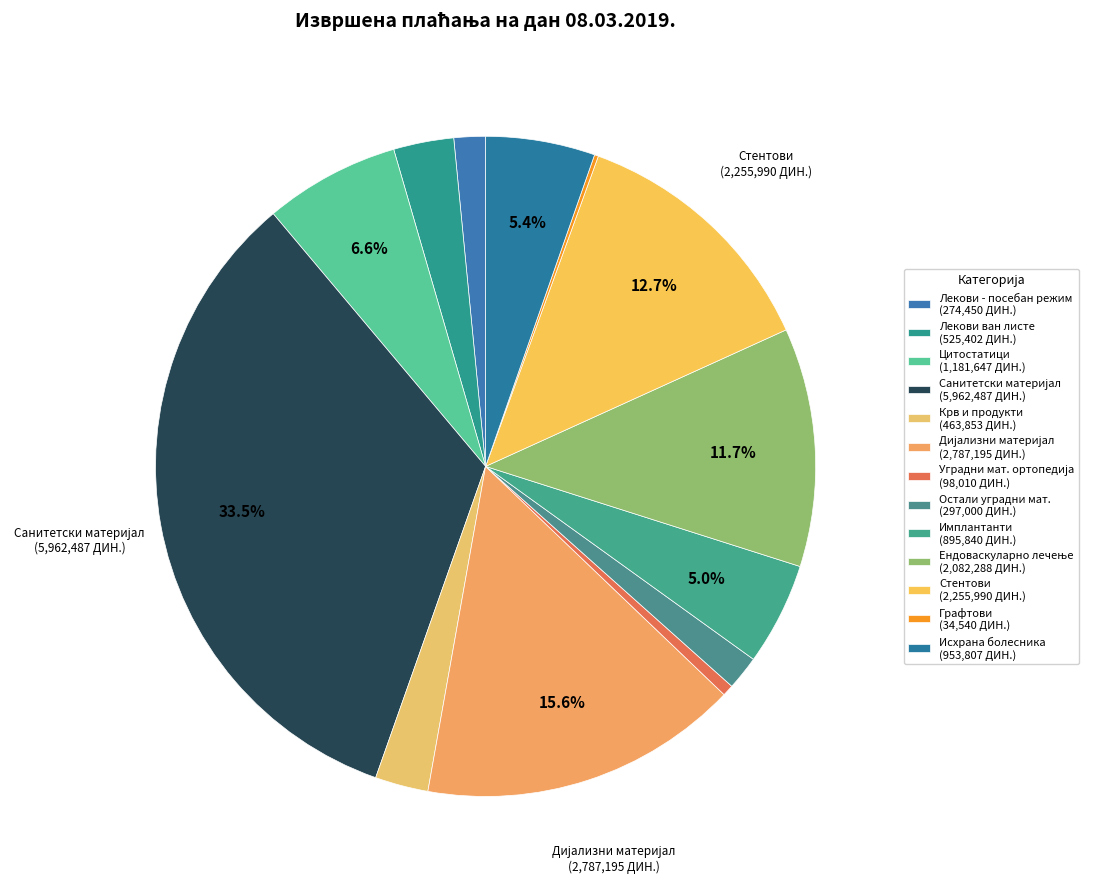

Which slice is the largest?

САНИТЕТСКИ И МЕДИЦИНСКИ ПОТРОШНИ МАТЕРИЈАЛ